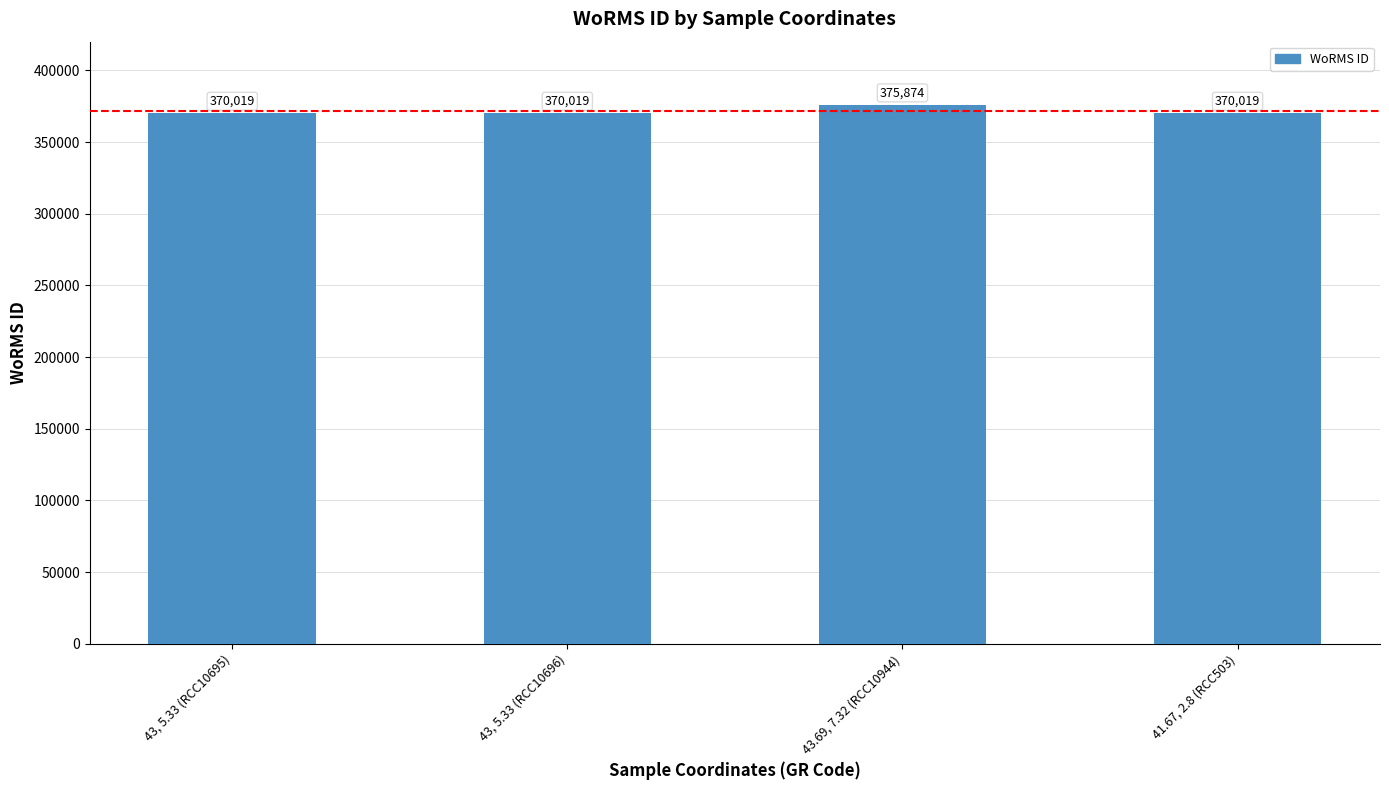

Approximately how many times larger is the value at 43, 5.33 (RCC10696) compared to 43, 5.33 (RCC10695)?

1.0